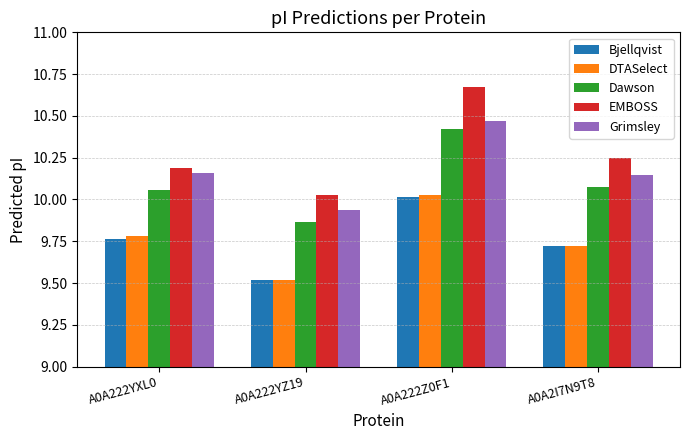

Which series has the largest total across all categories?

EMBOSS